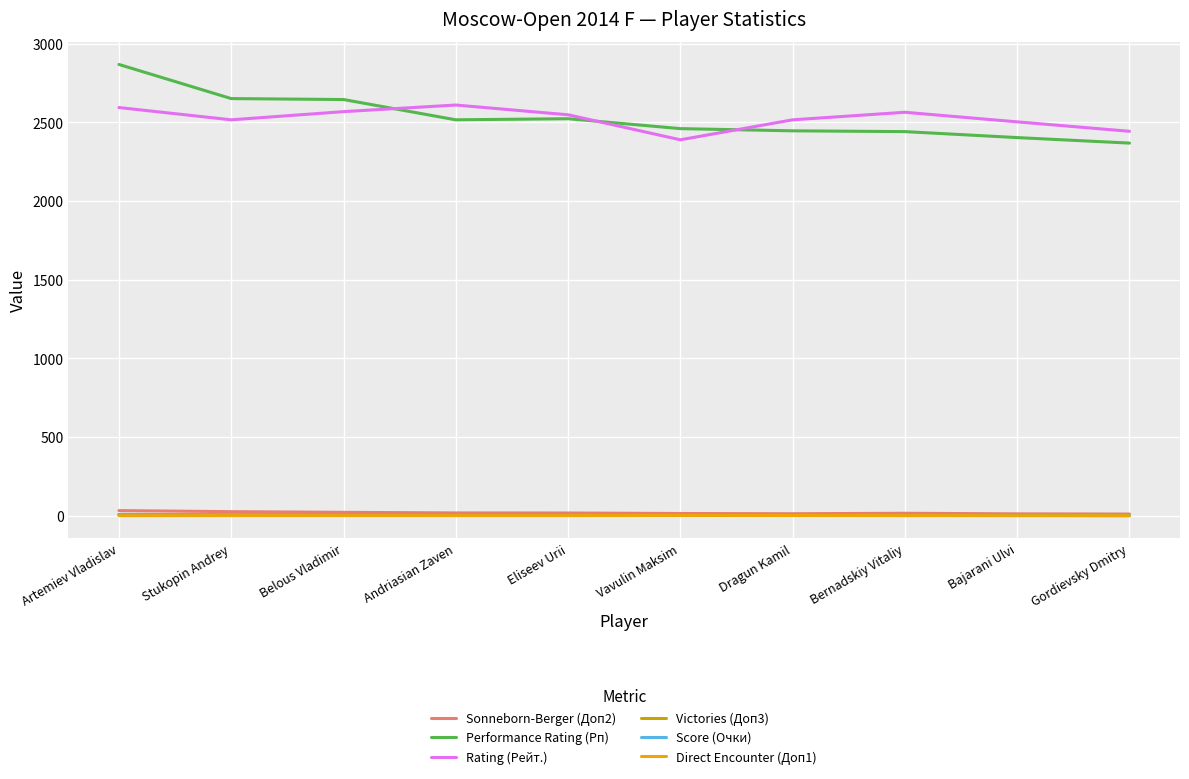

At which category does the chart reach its peak across all series?

Artemiev Vladislav